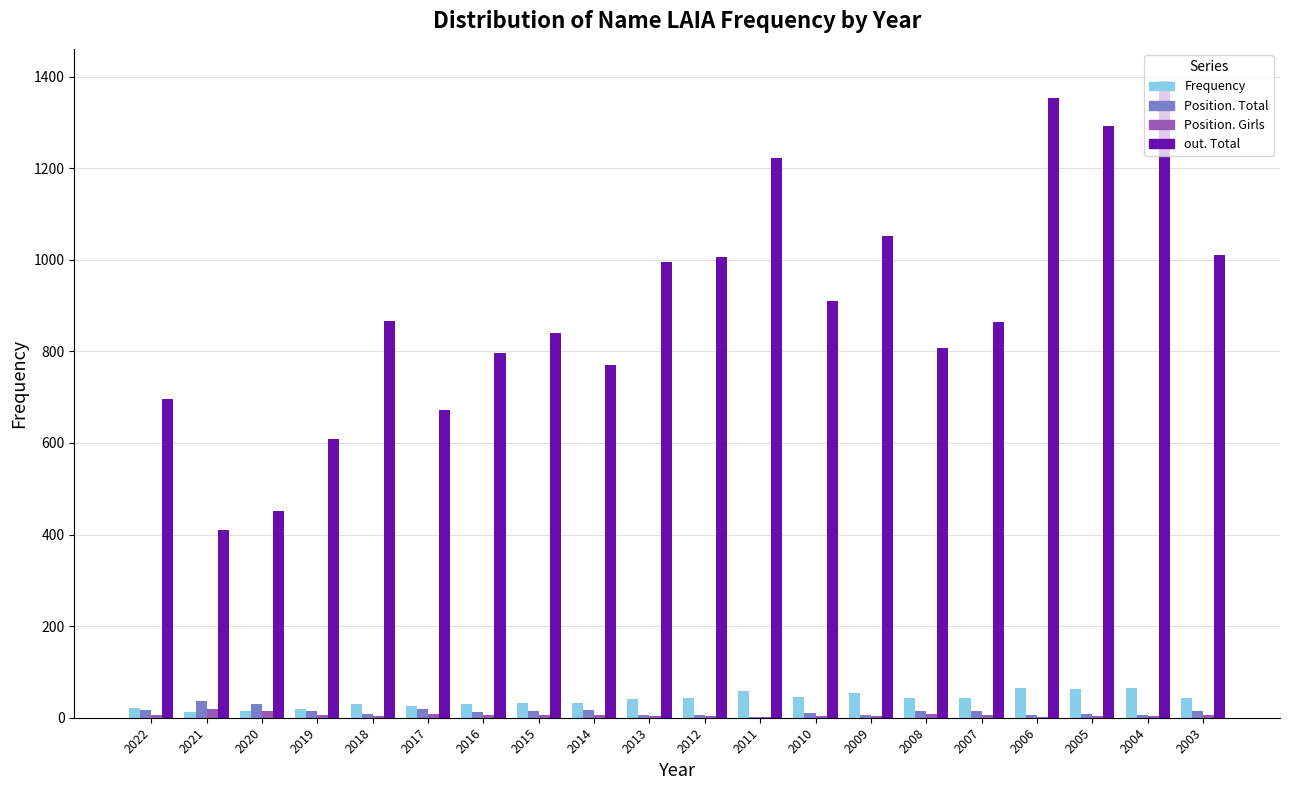

Is it true that Position. Girls equals 4 at 2005?

True